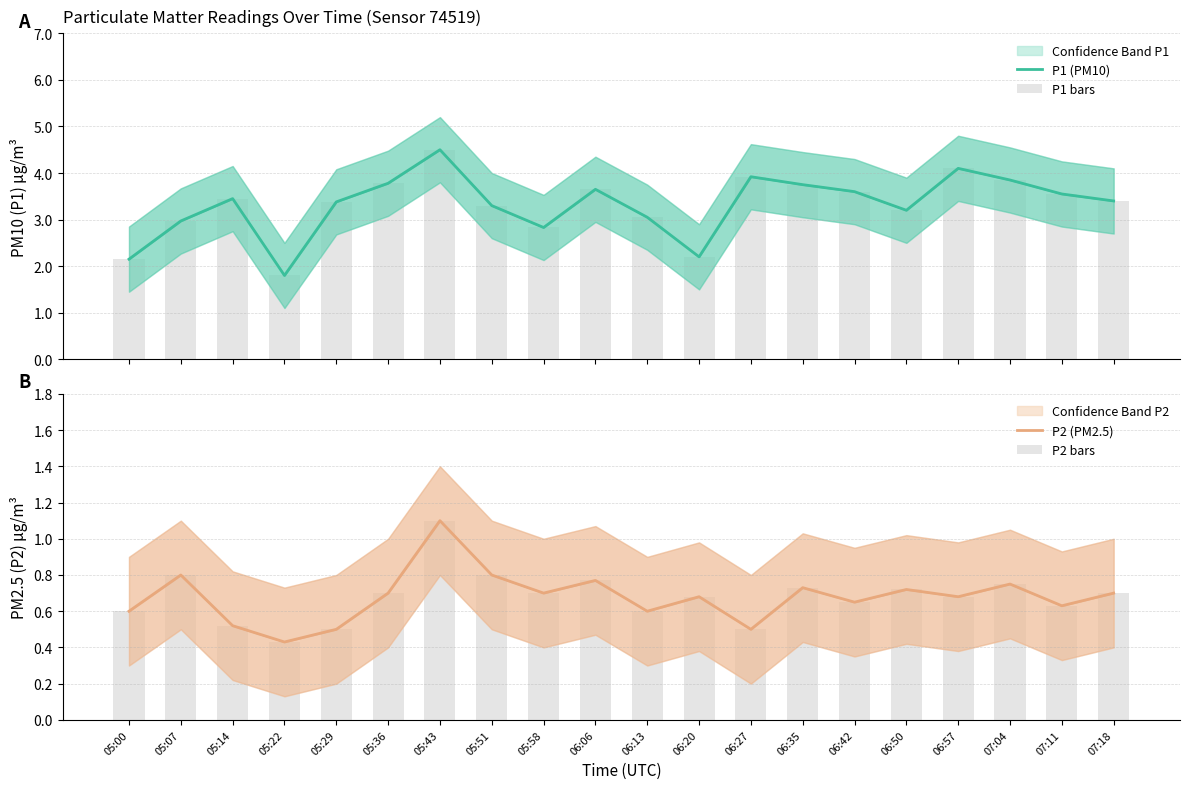

What is the sum of all P2 bars values?

13.6